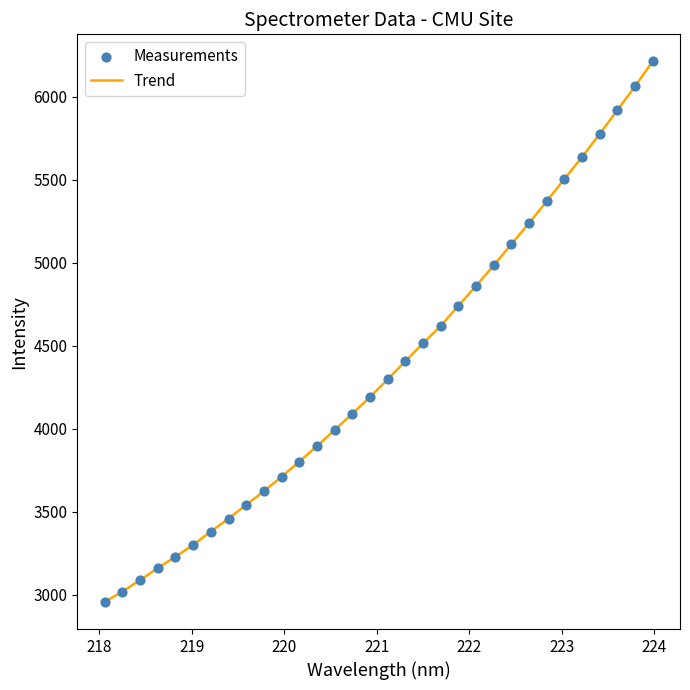

What is the difference between the maximum and minimum values?

3257.5